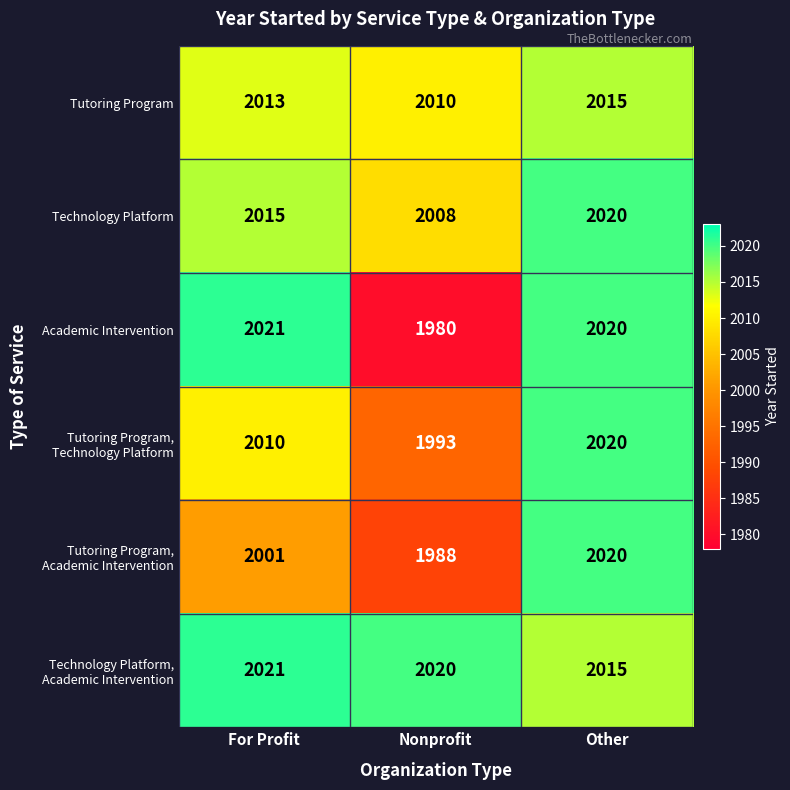

What is the approximate value of Academic Intervention at Other, to the nearest 5?

2020